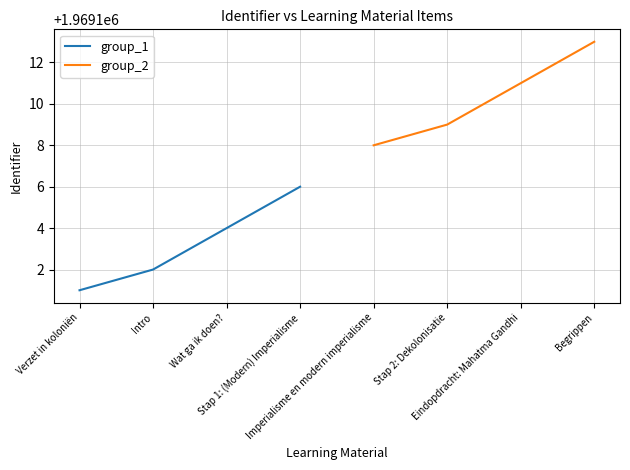

What is the minimum value for group_1?

1969101